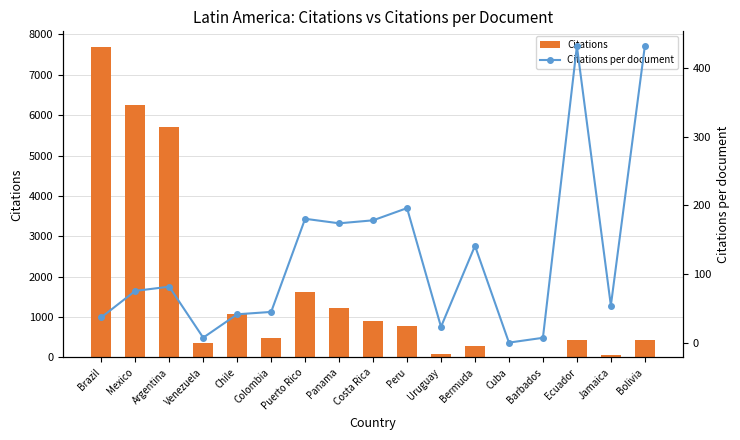

Which series has the widest spread of values?

Citations